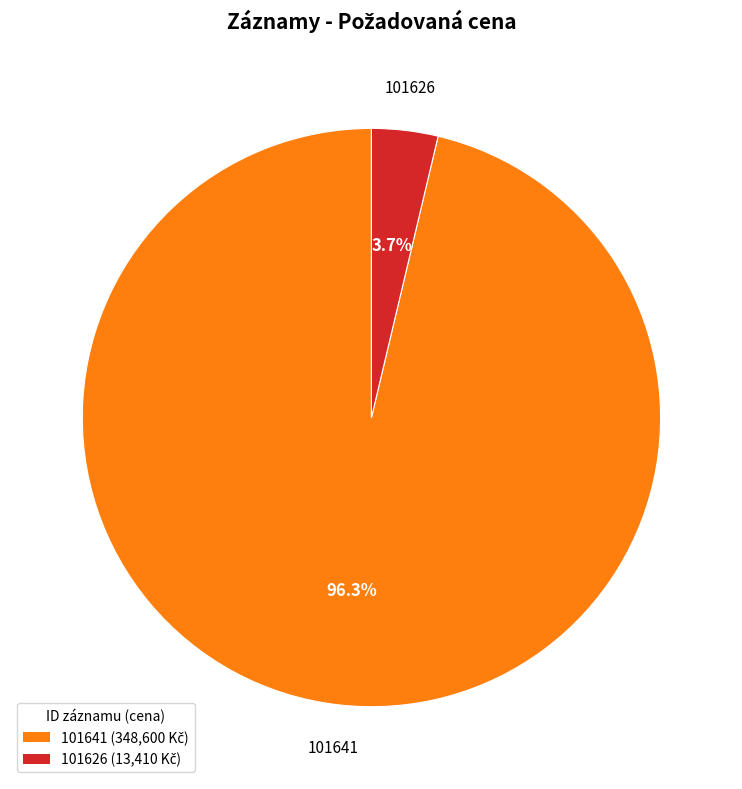

What percentage is the 101626 slice, to the nearest percent?

4%